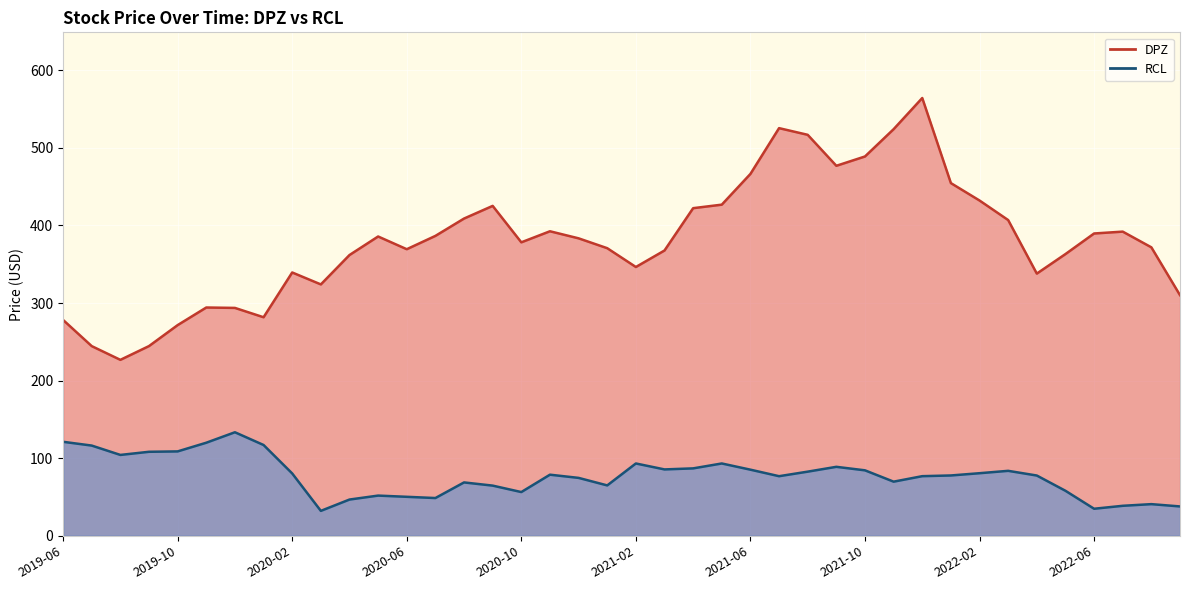

In RCL, how many points are lower than both neighbors (excluding endpoints)?

9